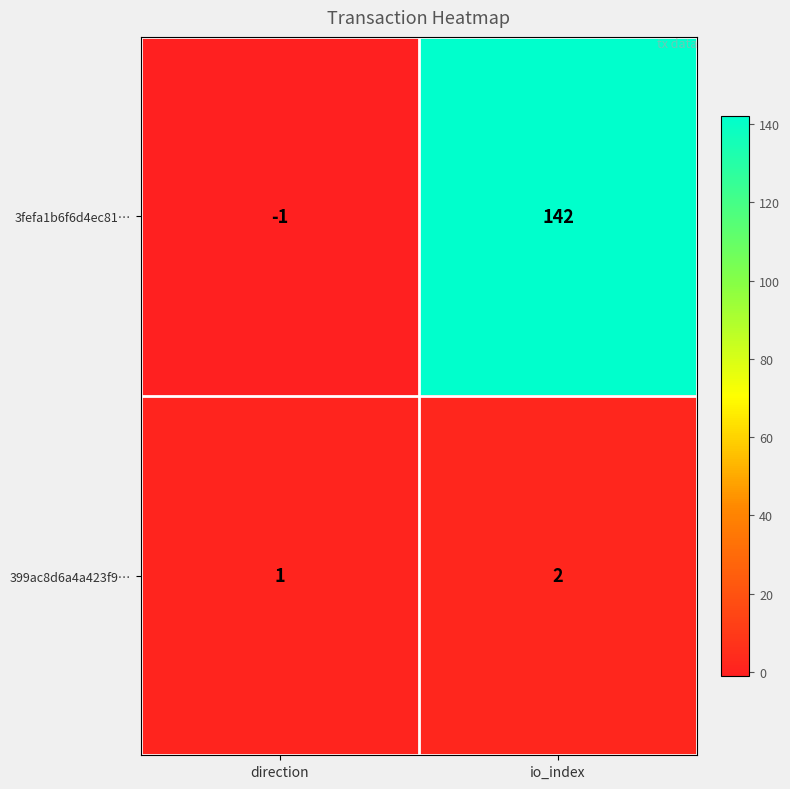

What is the difference between the maximum and minimum values in the 3fefa1b6f6d4ec81… series?

143